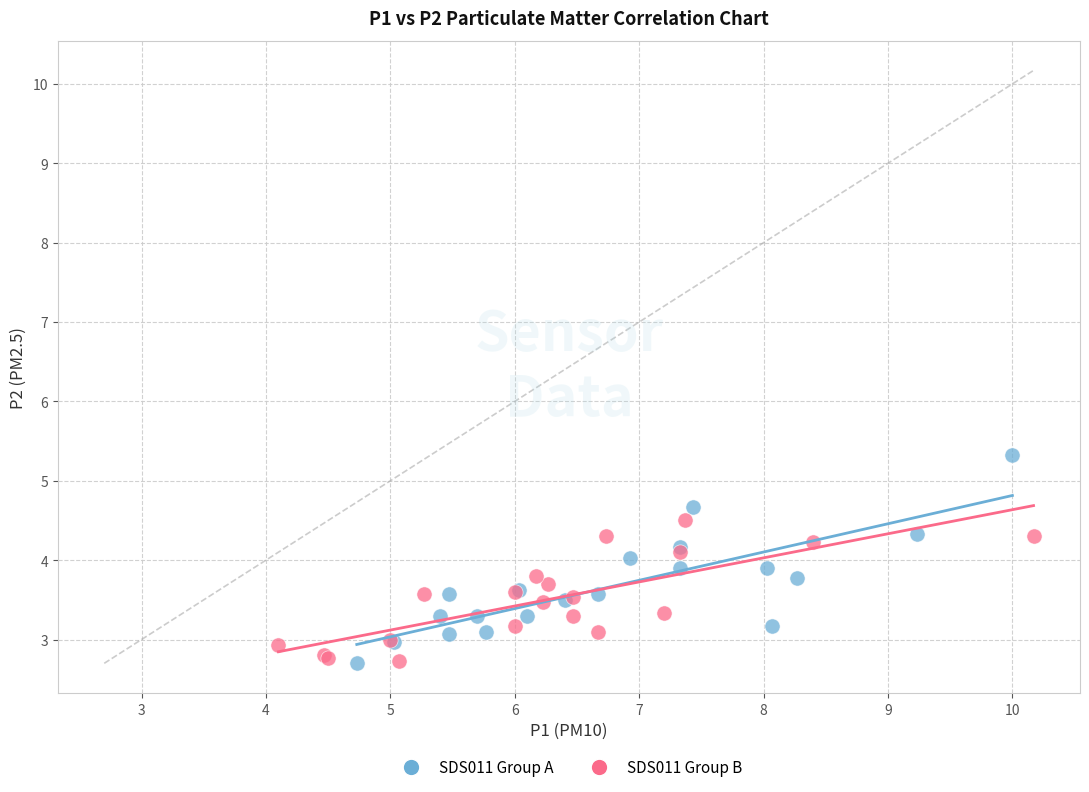

Which series contains the highest Y value?

SDS011 Group A